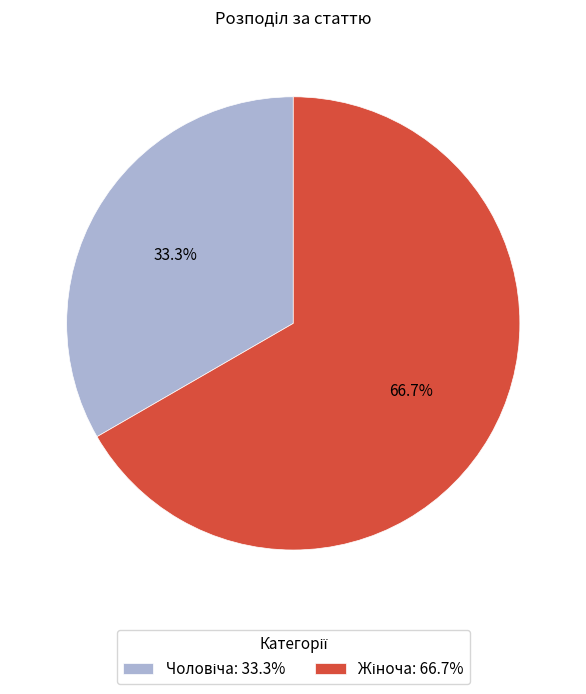

Count the number of slices in the pie.

2